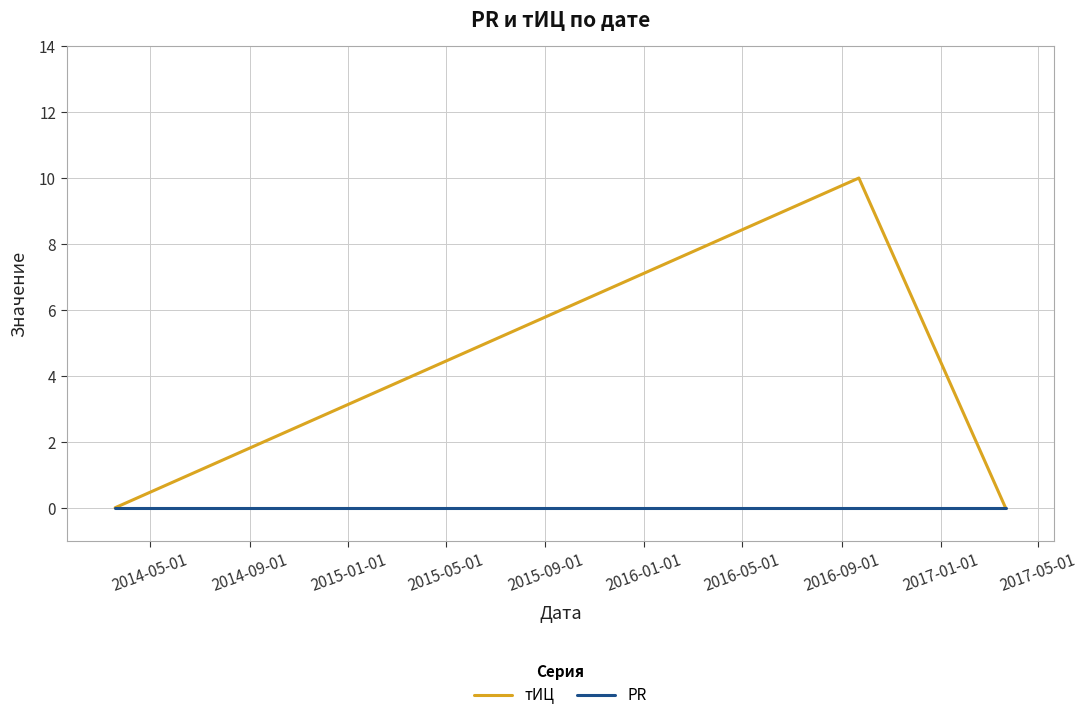

Which series has the largest total across all categories?

тИЦ